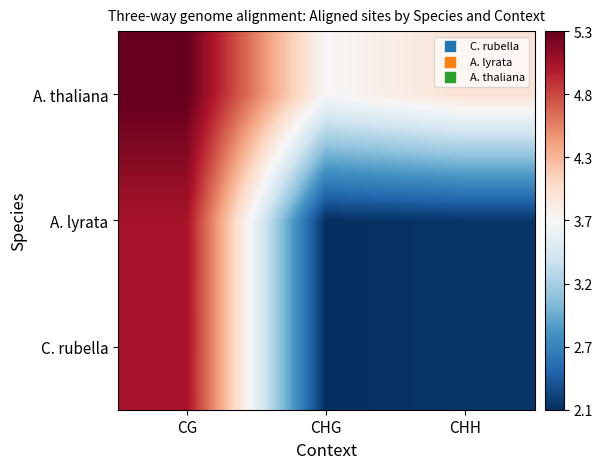

Reading right to left, transcribe all the data shown in this chart.

C. rubella: CHH=2.2	CHG=2.1	CG=5.1
A. lyrata: CHH=2.2	CHG=2.1	CG=5.1
A. thaliana: CHH=4.0	CHG=3.7	CG=5.3